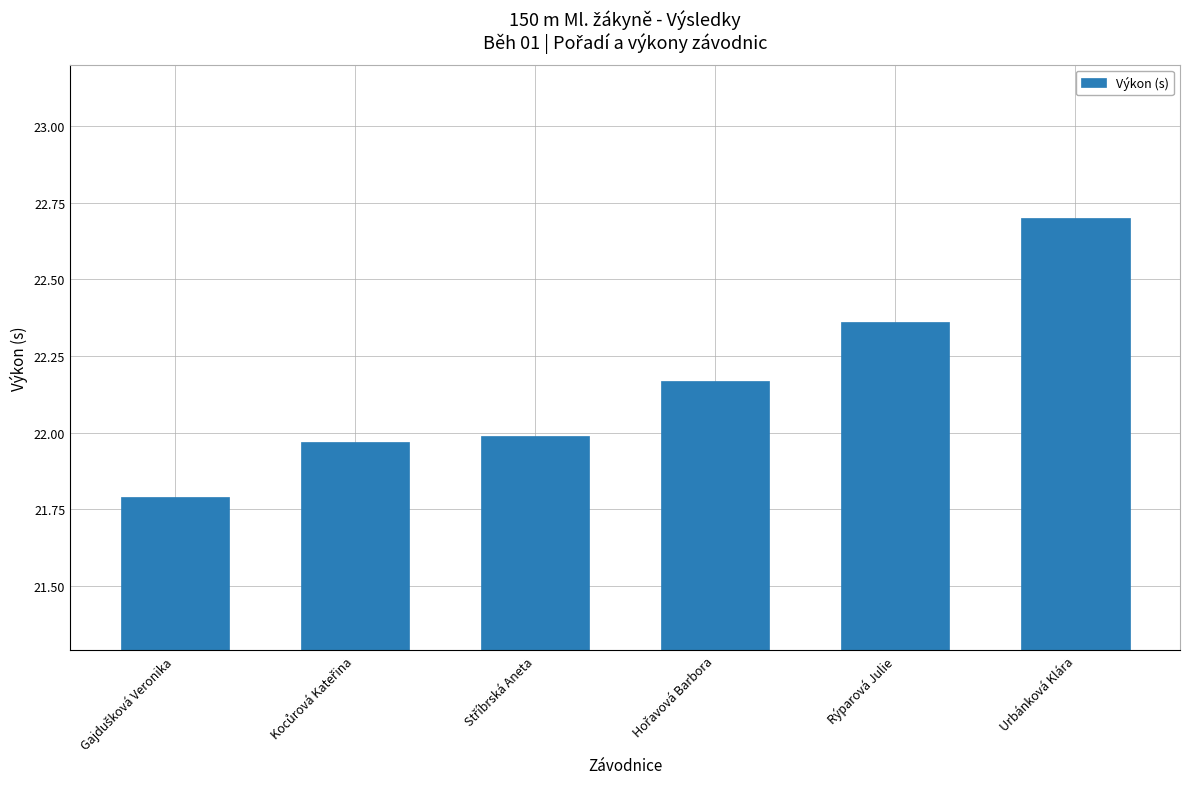

What is the label of the 5th bar from the left?

Rýparová Julie